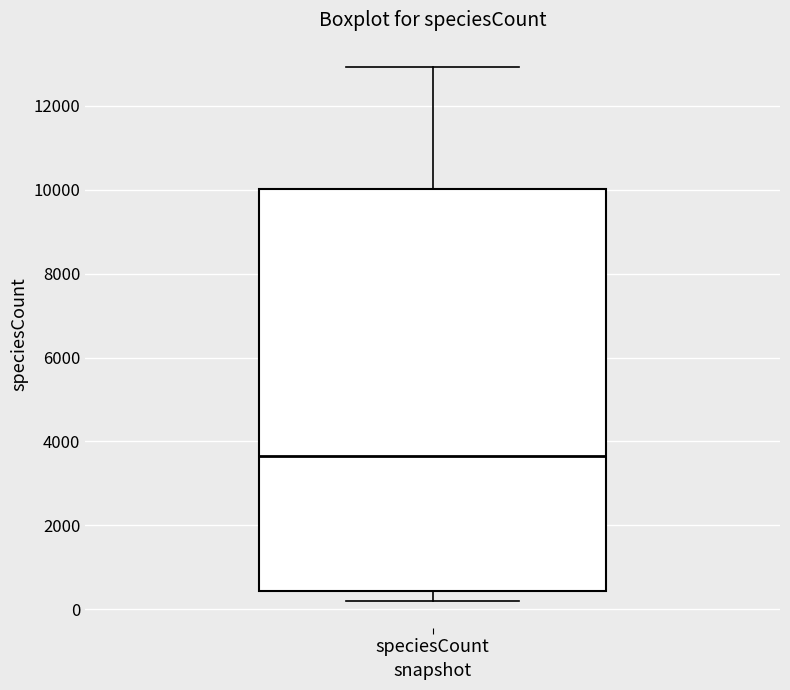

Read this box plot against the y-axis: the position of the median line, the range covered by the box, and the ends of both whiskers. The values are not printed on the chart, so give them approximately, as read against the axis.

median 3600, box 400 to 10000, whiskers 200 to 13000